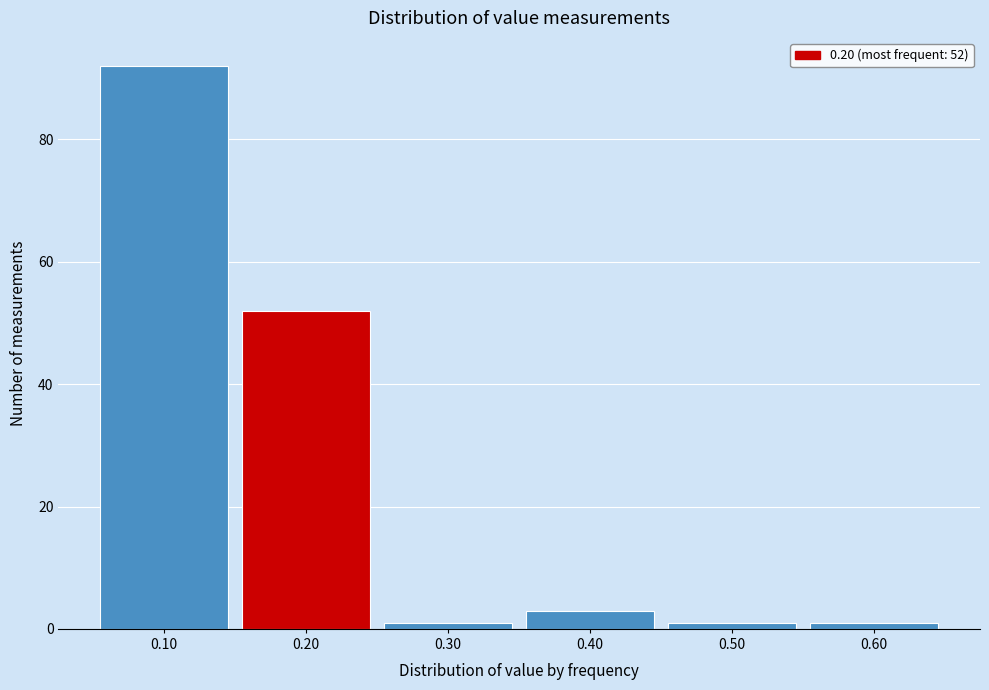

Over which range of the x-axis is the bar tallest?

0.05 to 0.15